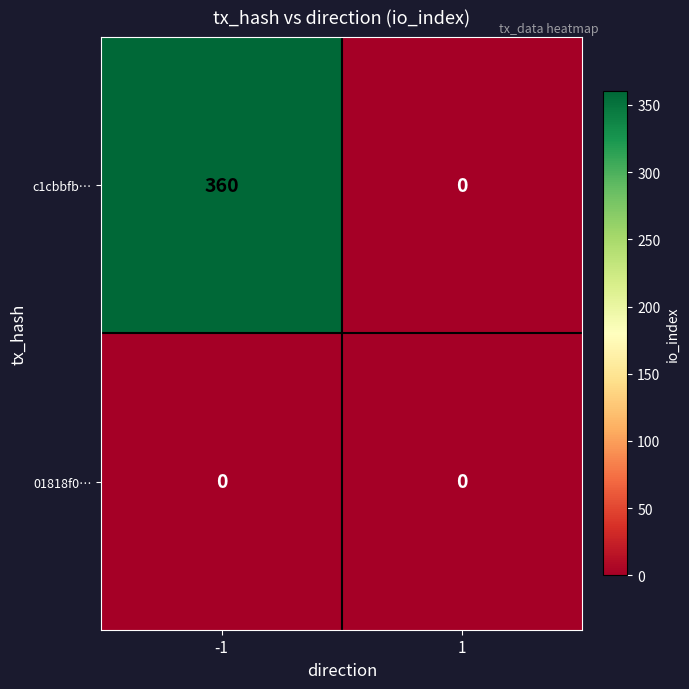

At which category is the sum across all series the highest?

-1